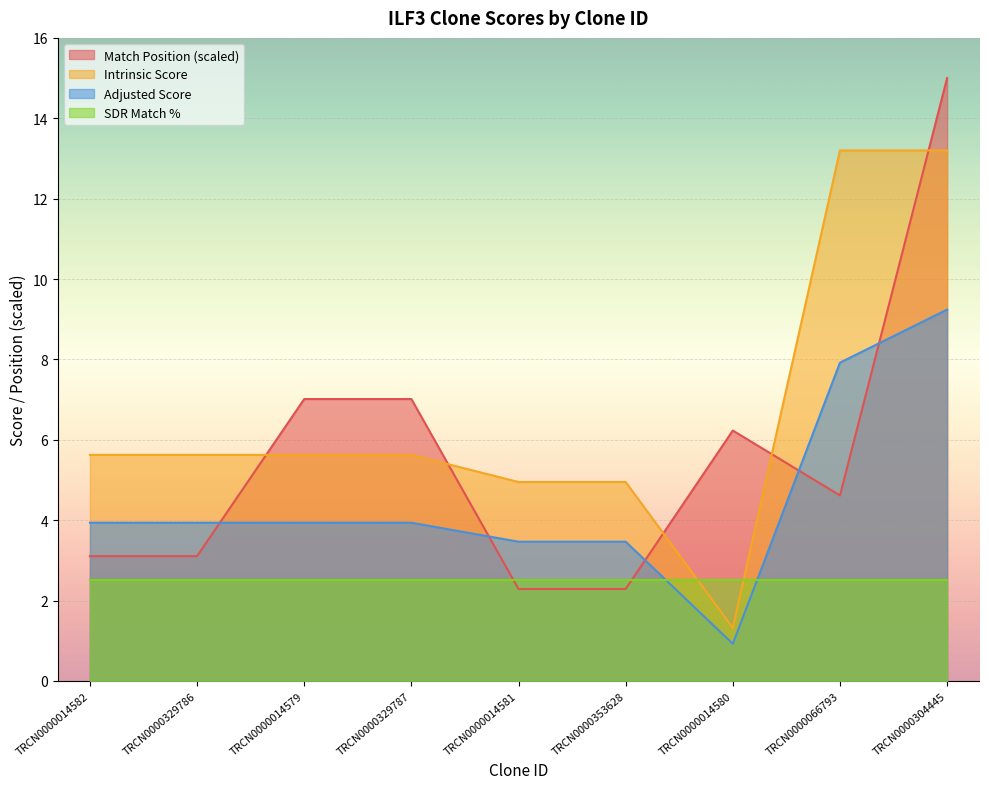

What are all the series names shown in the legend?

Match Position (scaled), Intrinsic Score, Adjusted Score, SDR Match %